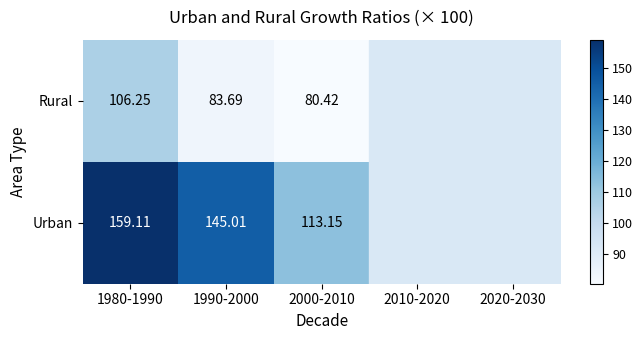

At which category does the chart reach its peak across all series?

1980-1990